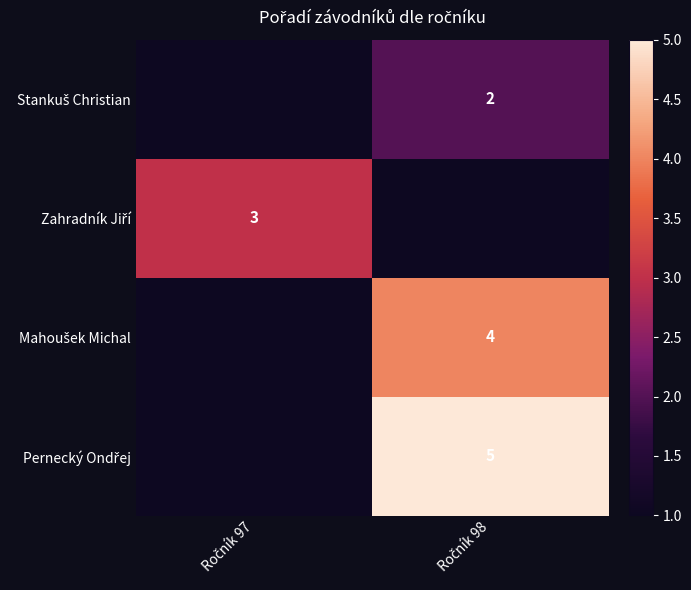

List the labels in order of Zahradník Jiří value, smallest first.

Ročník 97, Ročník 98